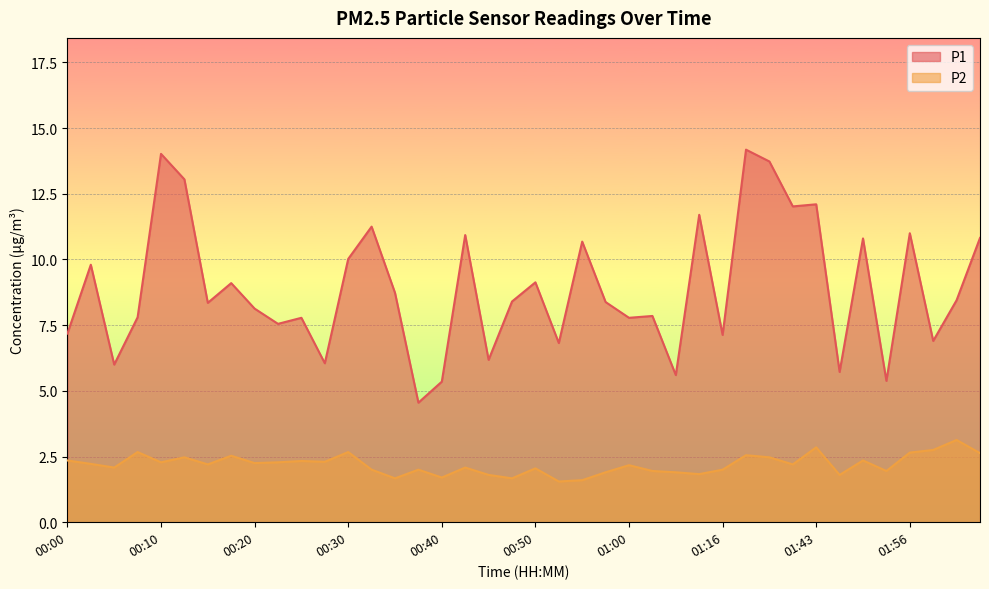

What is the difference between the maximum and minimum values in the P2 series?

1.6